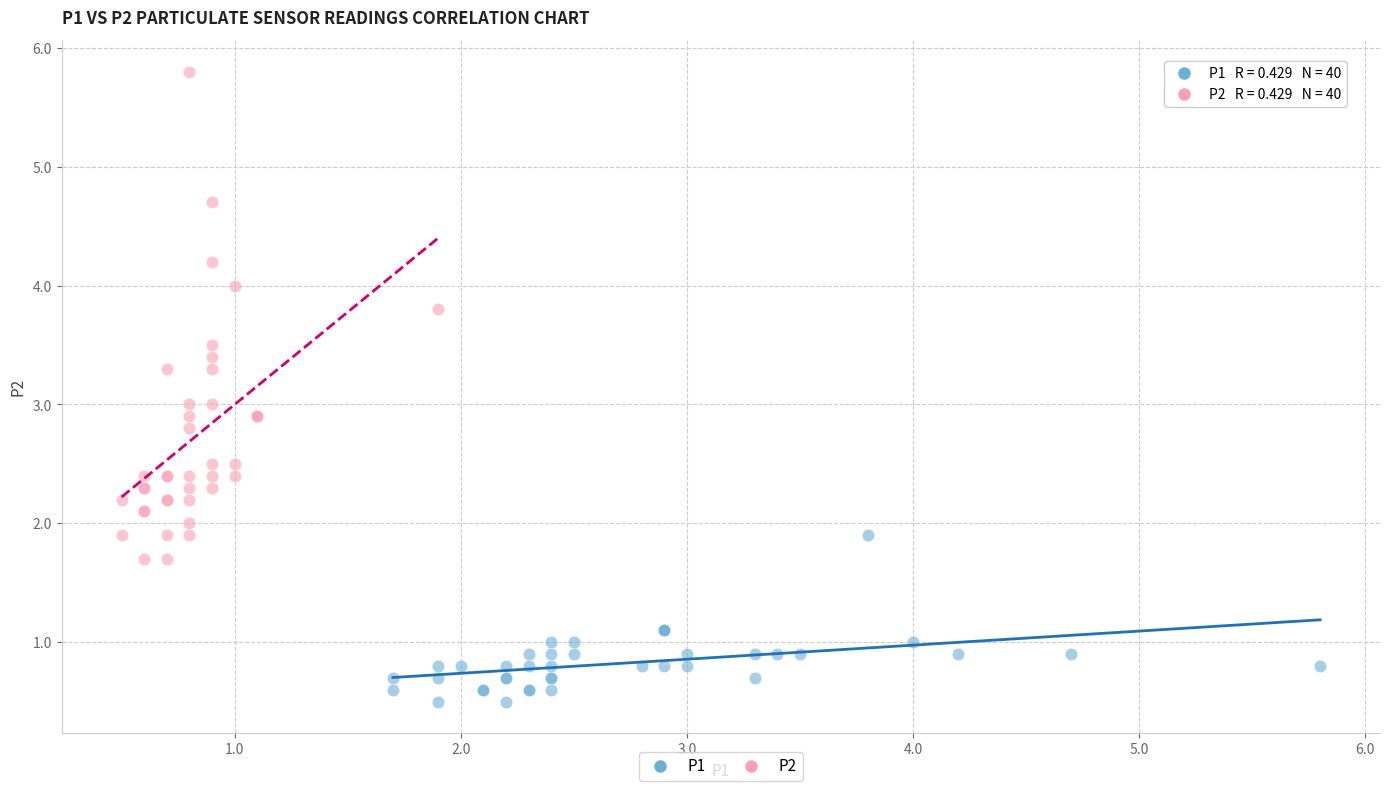

Which series contains the highest Y value?

P2